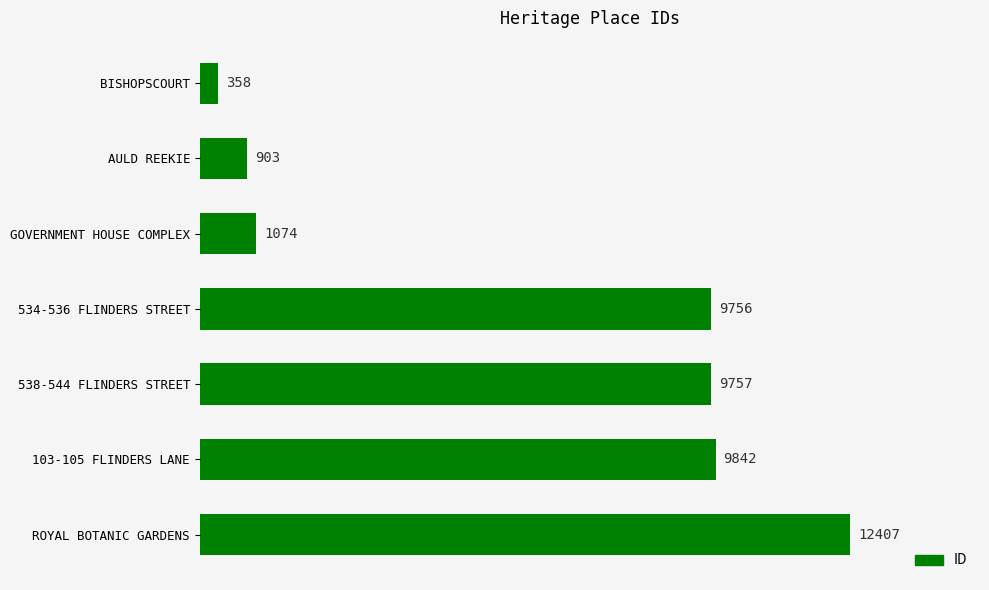

What is the ratio of the value at 538-544 FLINDERS STREET to the value at AULD REEKIE?

10.8